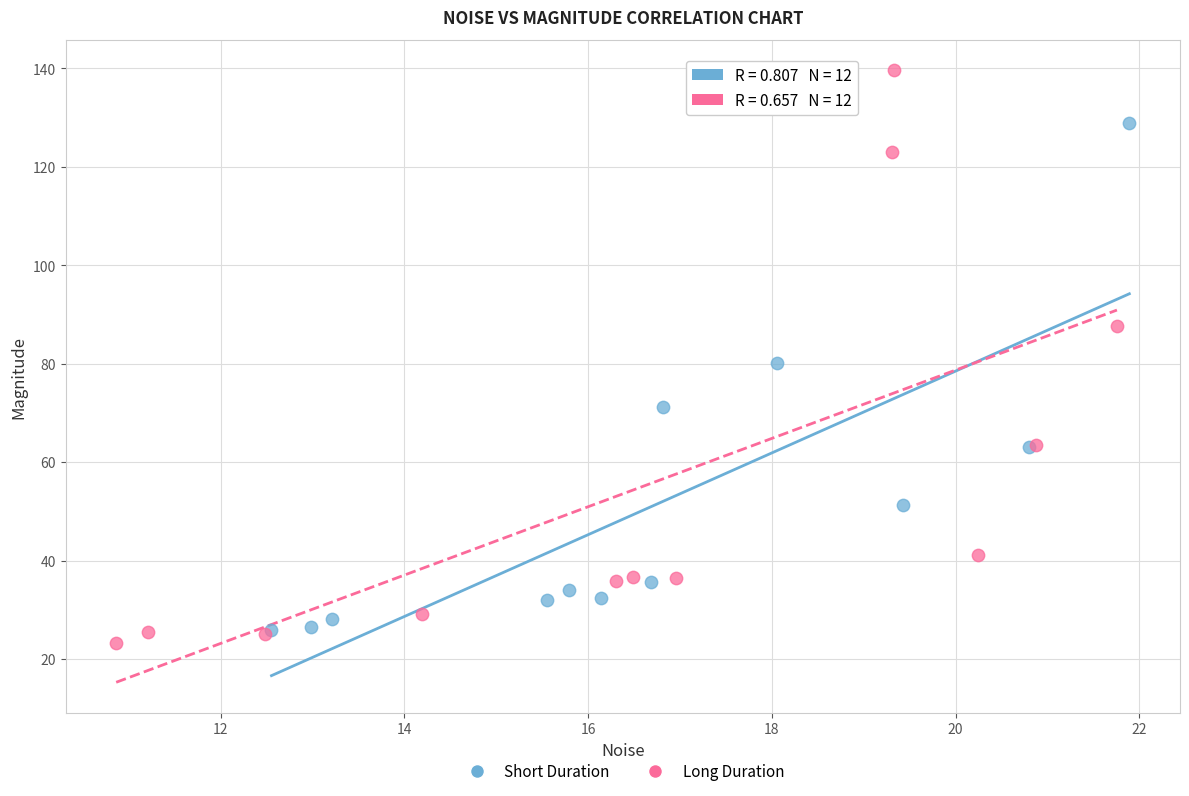

Which series contains the lowest Y value?

Long Duration